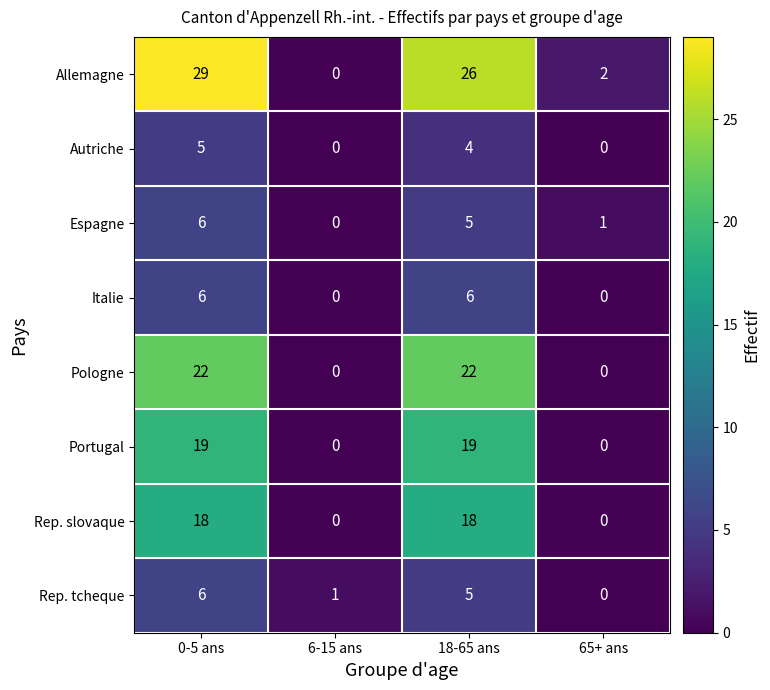

Which series has the largest range (max minus min)?

Allemagne